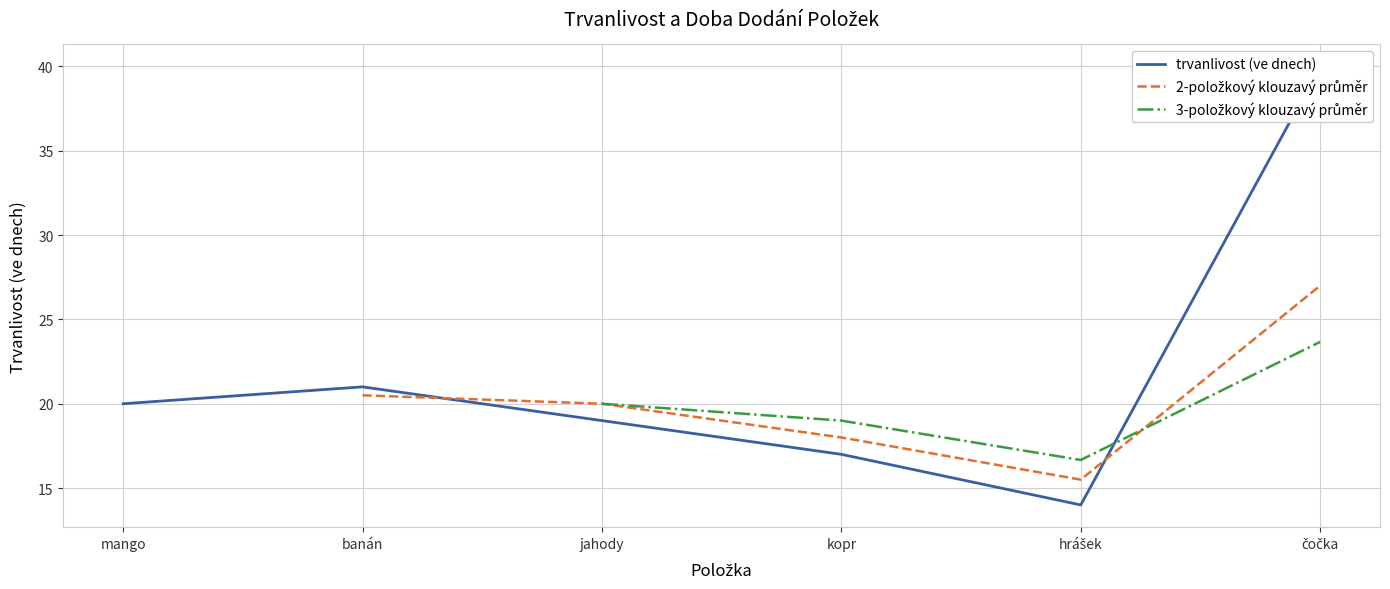

Is this an area chart (filled region under the line)?

No